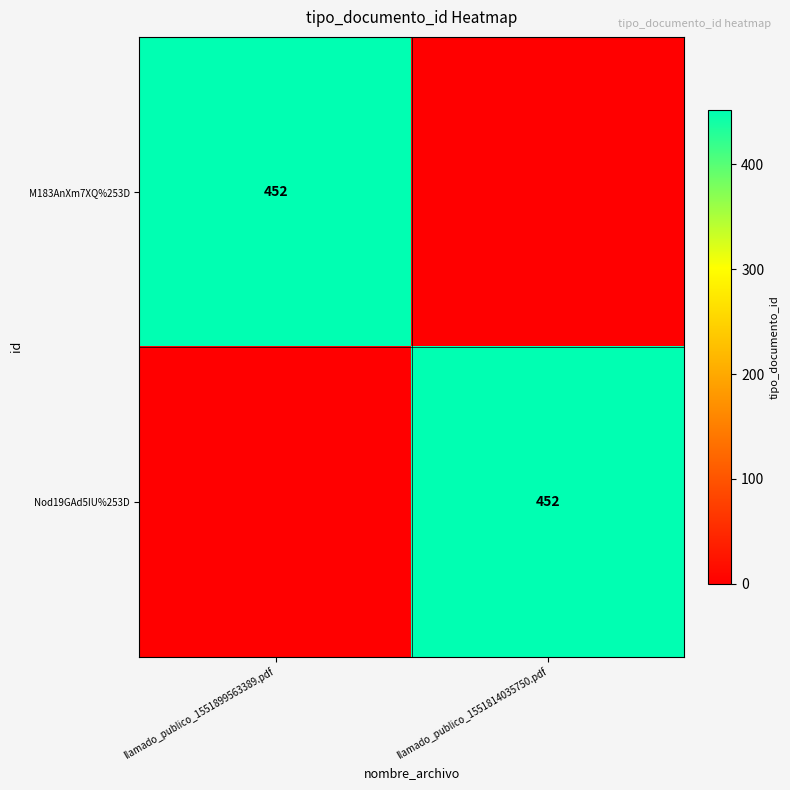

Is it true that M183AnXm7XQ%253D equals 452 at llamado_publico_1551899563389.pdf?

True